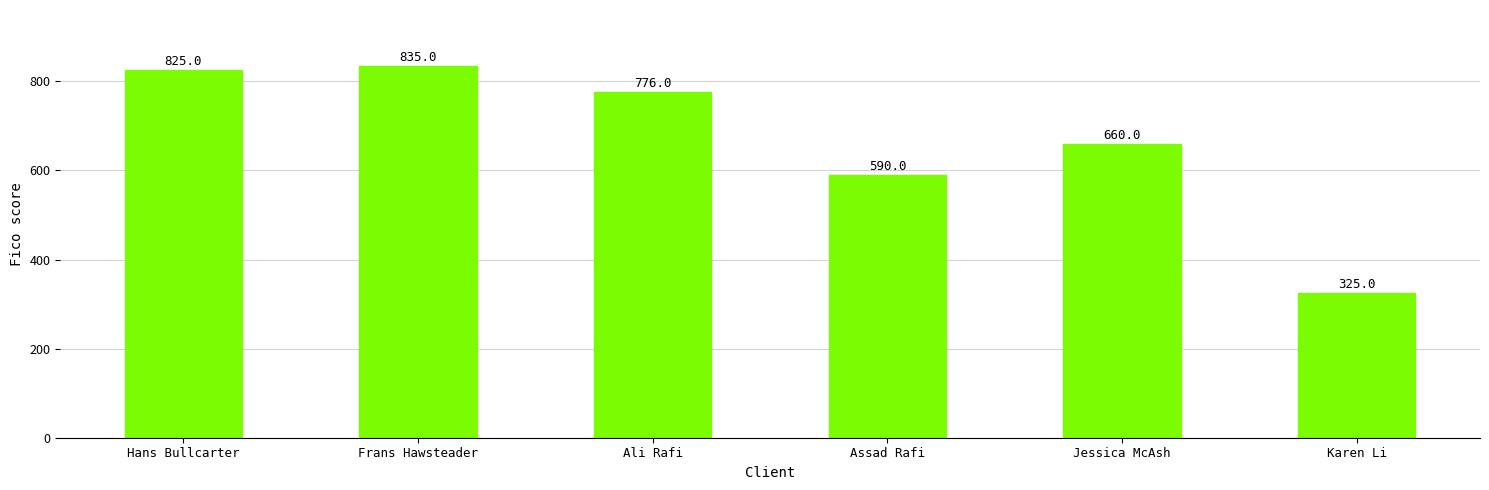

What is the label of the 3rd bar from the right?

Assad Rafi